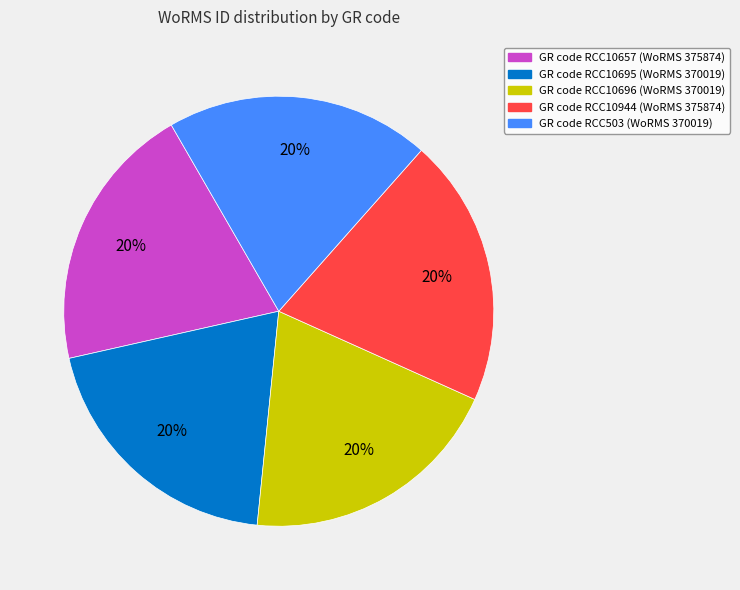

Is there any slice that represents more than half of the pie?

No